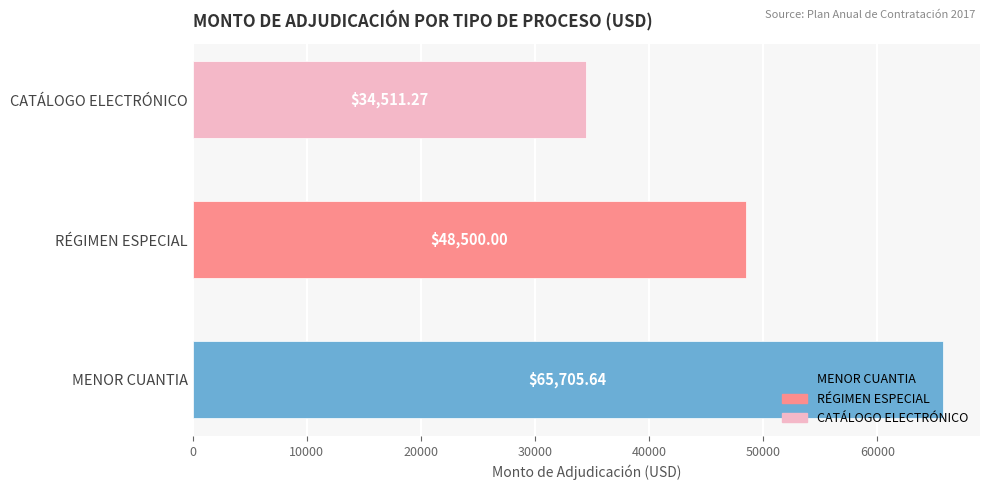

Rank the categories by value from lowest to highest.

CATÁLOGO ELECTRÓNICO, RÉGIMEN ESPECIAL, MENOR CUANTIA